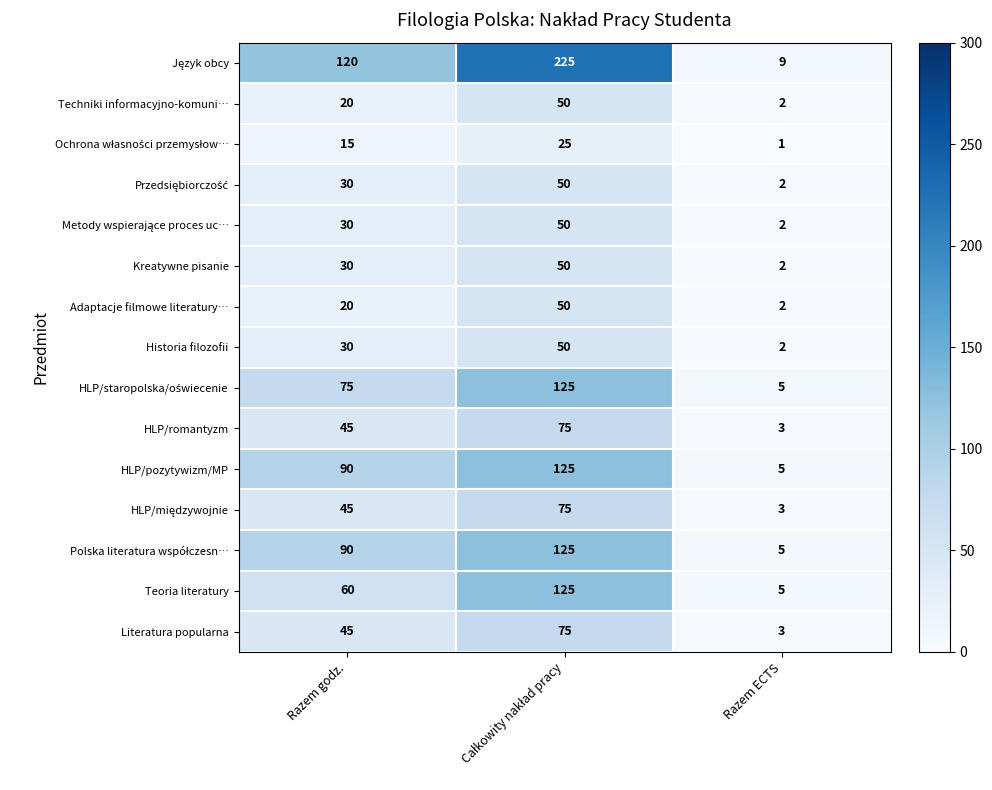

At how many categories does at least one series exceed 28?

2